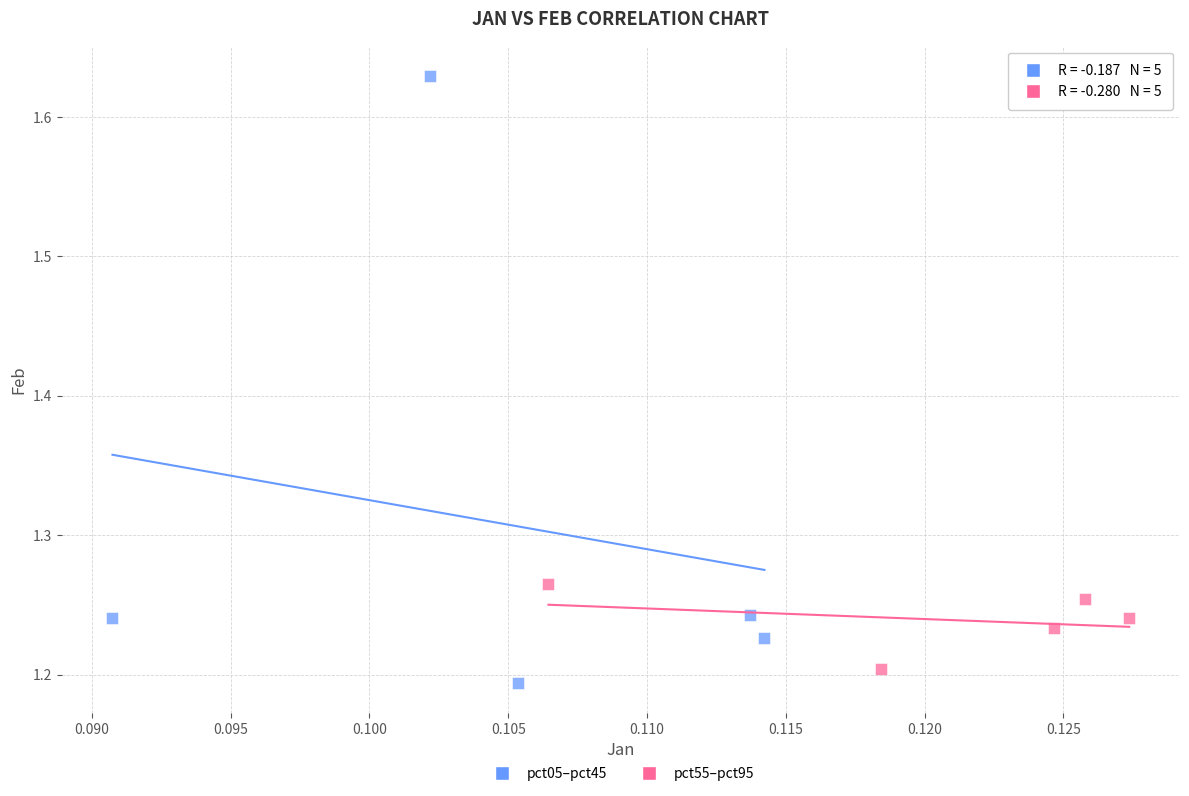

Which series has the widest spread of Y values?

pct05–pct45